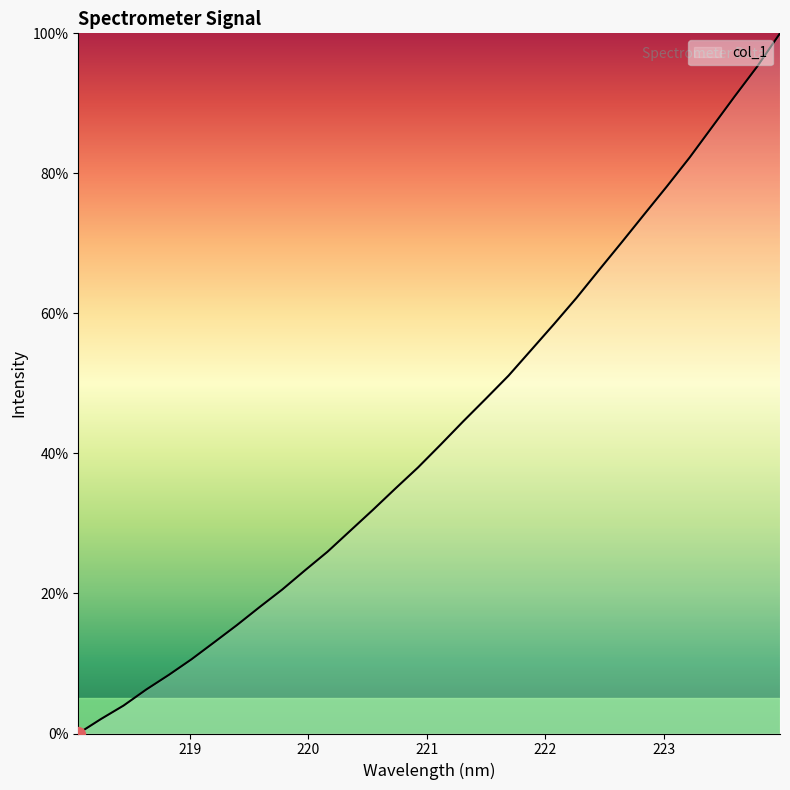

What is the greatest value displayed?

100.0